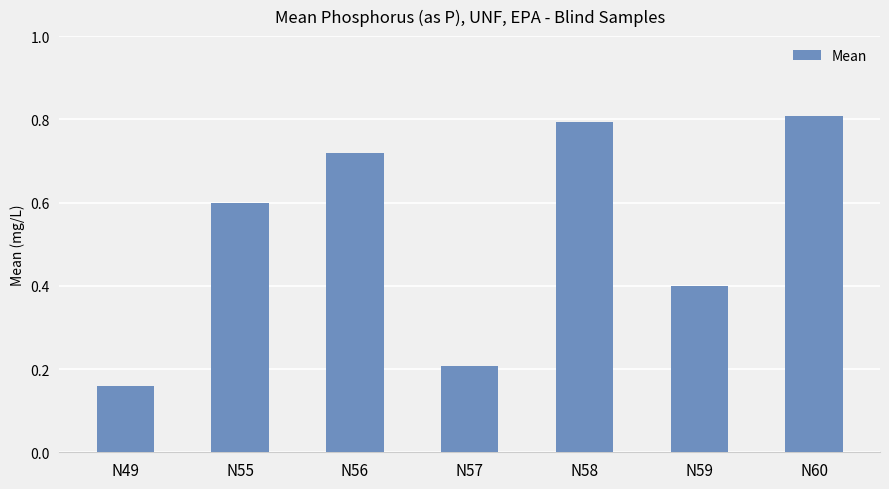

What is the sum of all values?

3.7